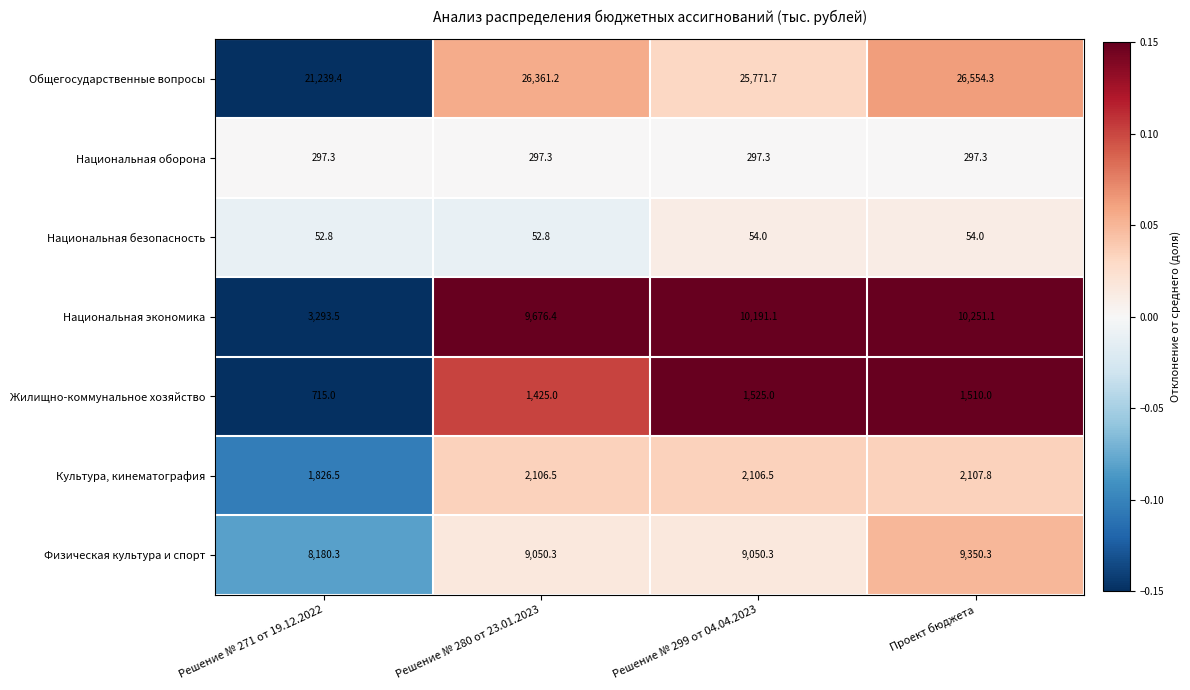

At which category does the chart reach its peak across all series?

Проект бюджета